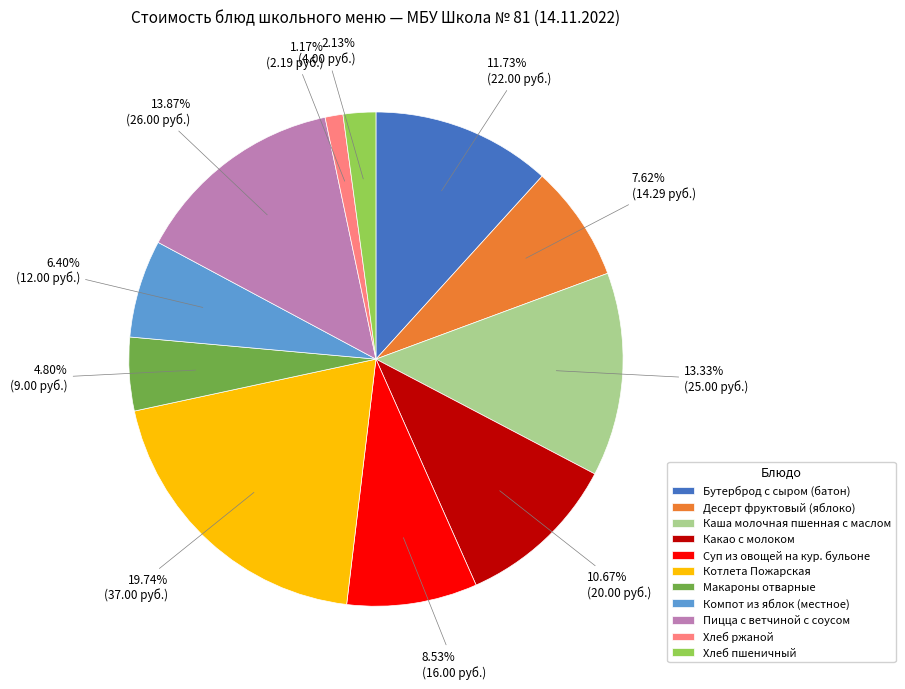

To the nearest percent, what is the difference between the Хлеб пшеничный and Каша молочная пшенная с маслом slice percentages?

11%